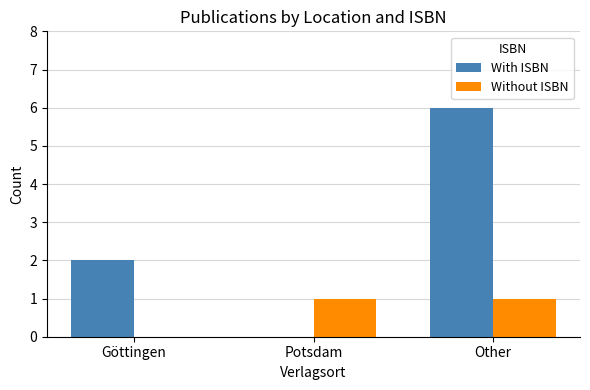

The With ISBN series shows 3 at Göttingen. True or false?

False